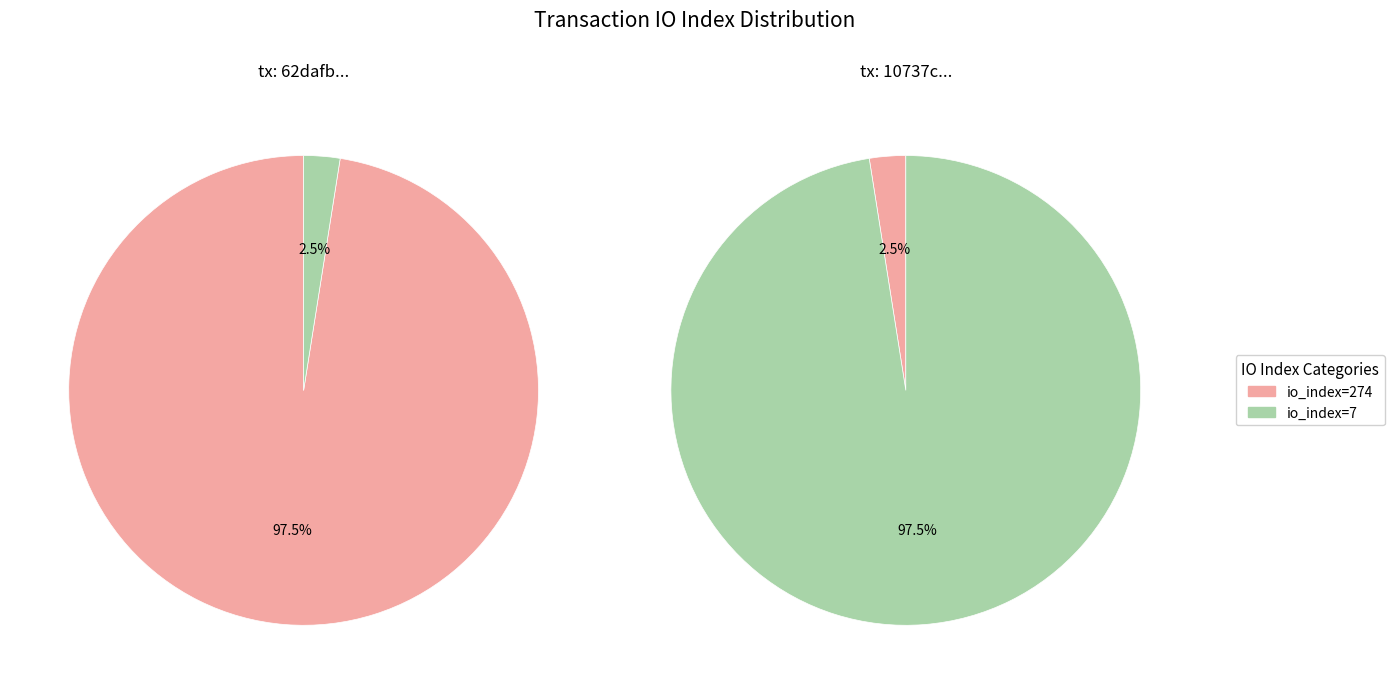

To the nearest percent, what is the difference between the io_index=7 and io_index=274 slice percentages?

95%